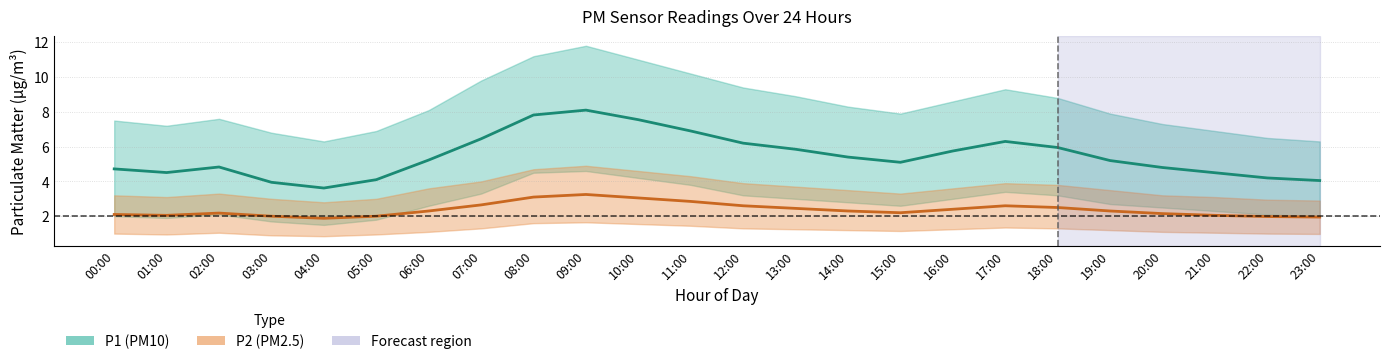

Which series has the largest range (max minus min)?

P1_upper